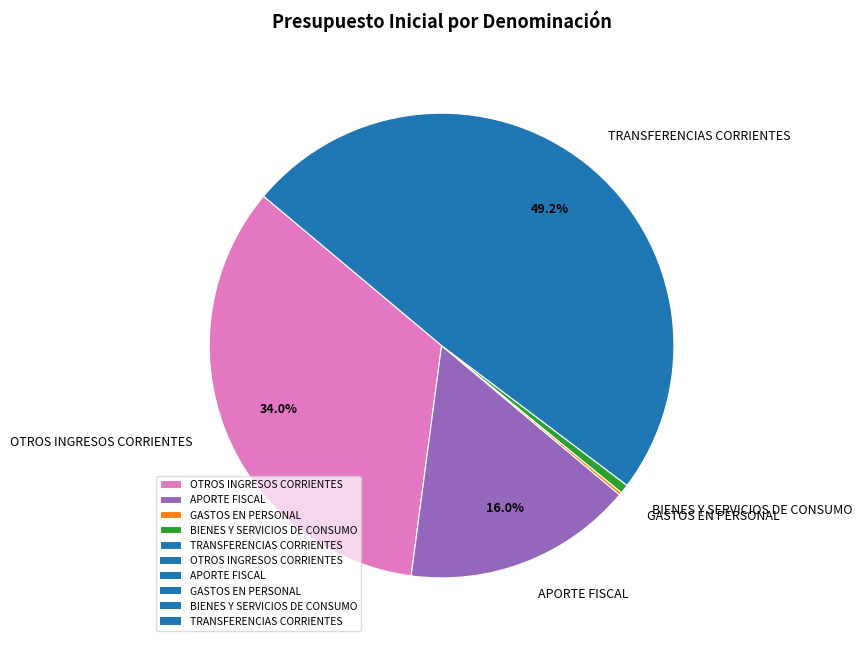

To the nearest percent, what is the average slice percentage?

20%